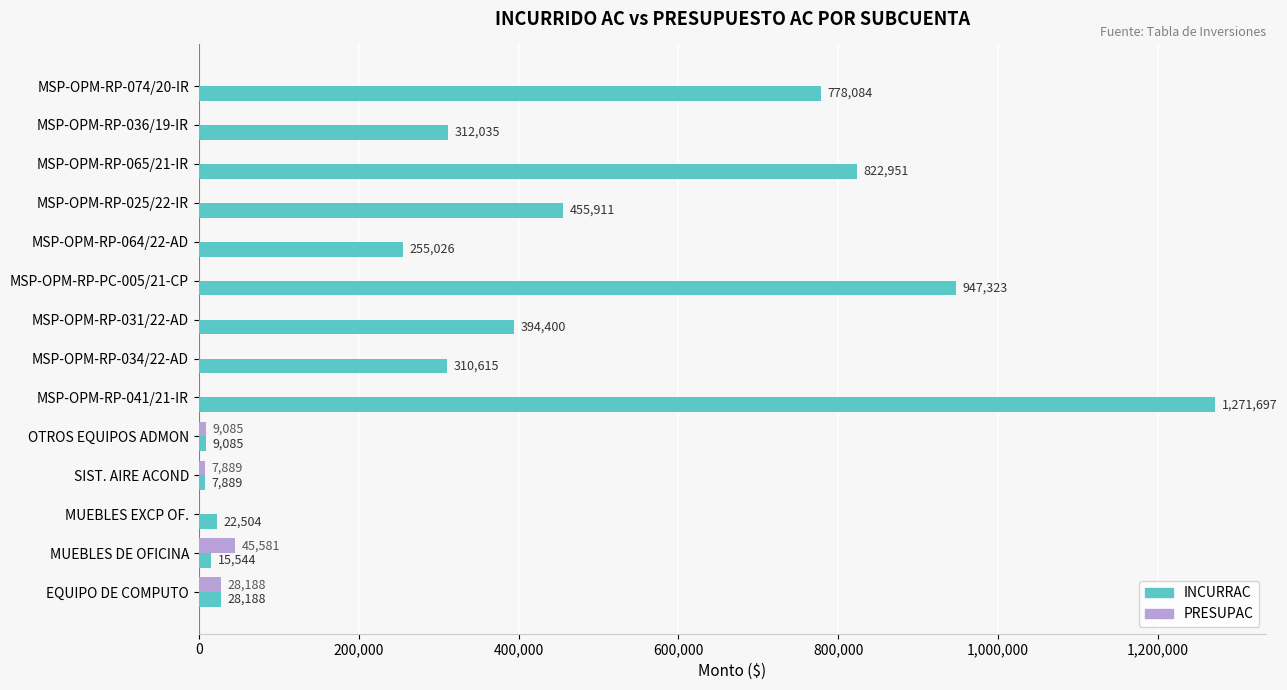

At which category is the sum across all series the highest?

MSP-OPM-RP-041/21-IR